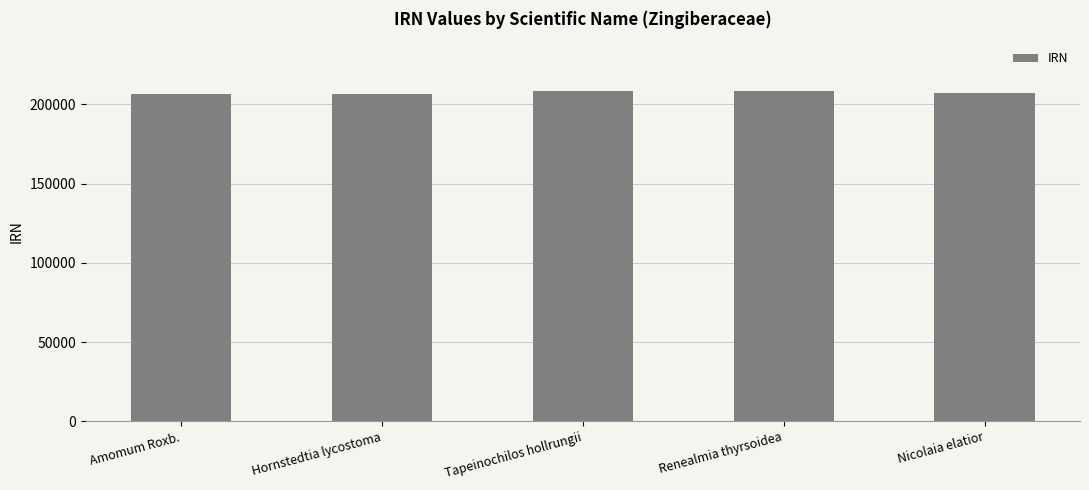

How many bars are there in total?

5